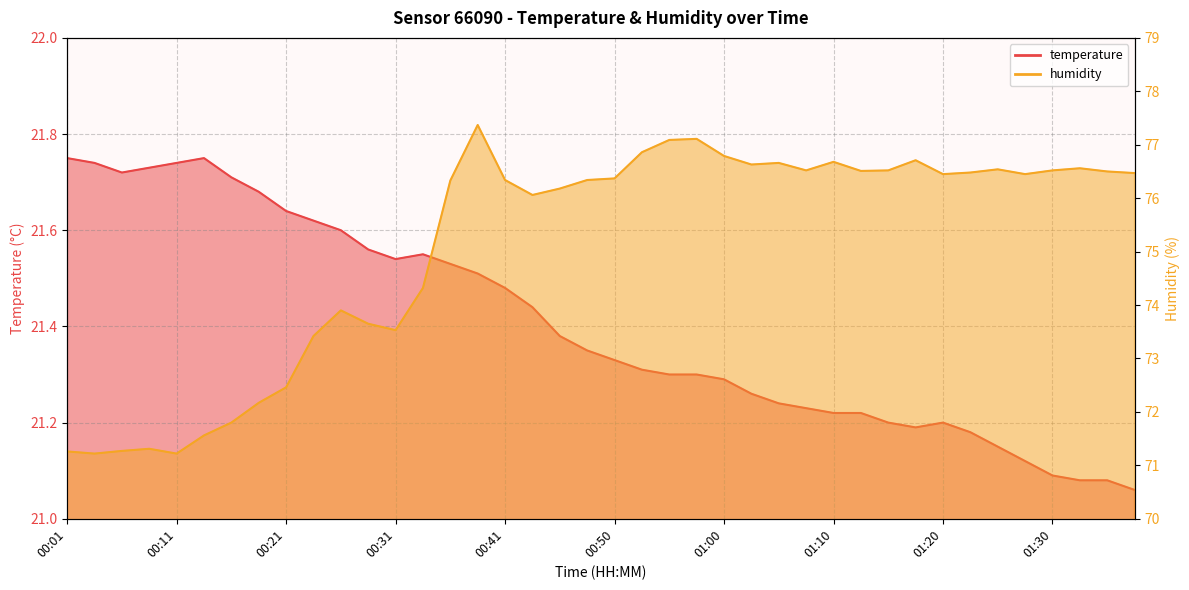

The value of temperature at 00:21 is 21.6. True or false?

True